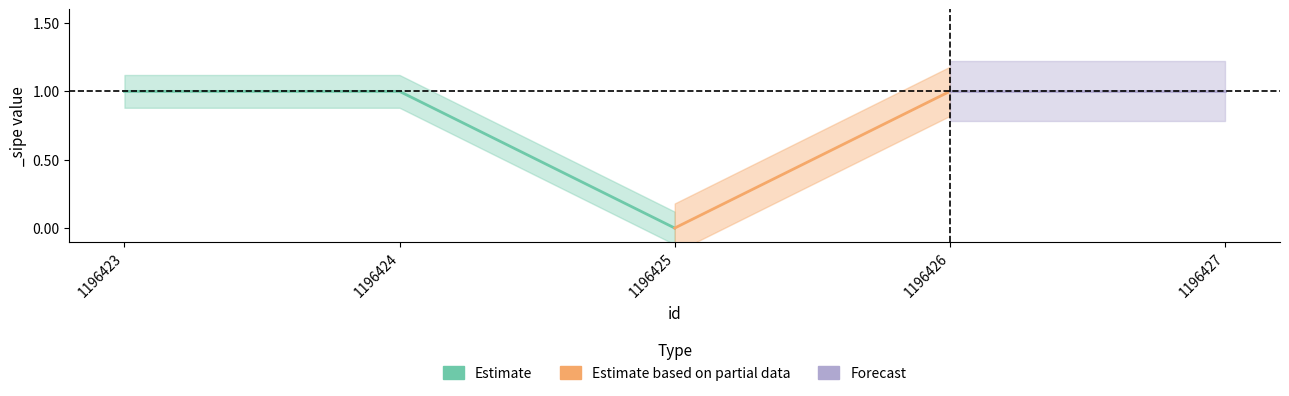

Is the value of Estimate based on partial data at 1196427 greater than the value of Forecast at 1196426?

No